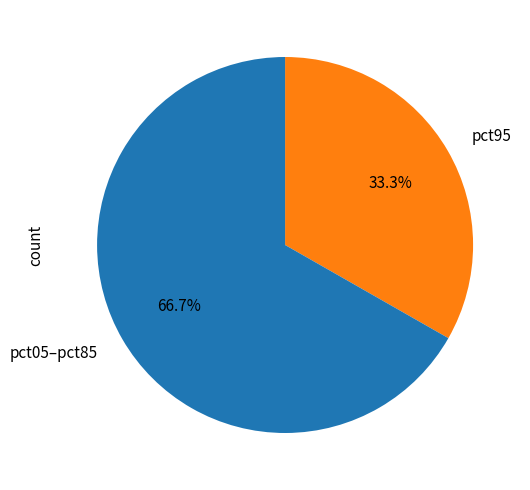

What is the smallest slice in the pie chart?

pct95